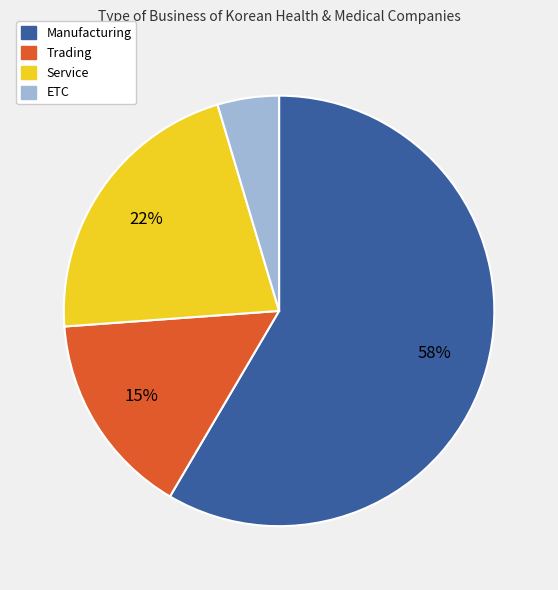

To the nearest percent, what is the combined percentage of Trading and Service?

37%